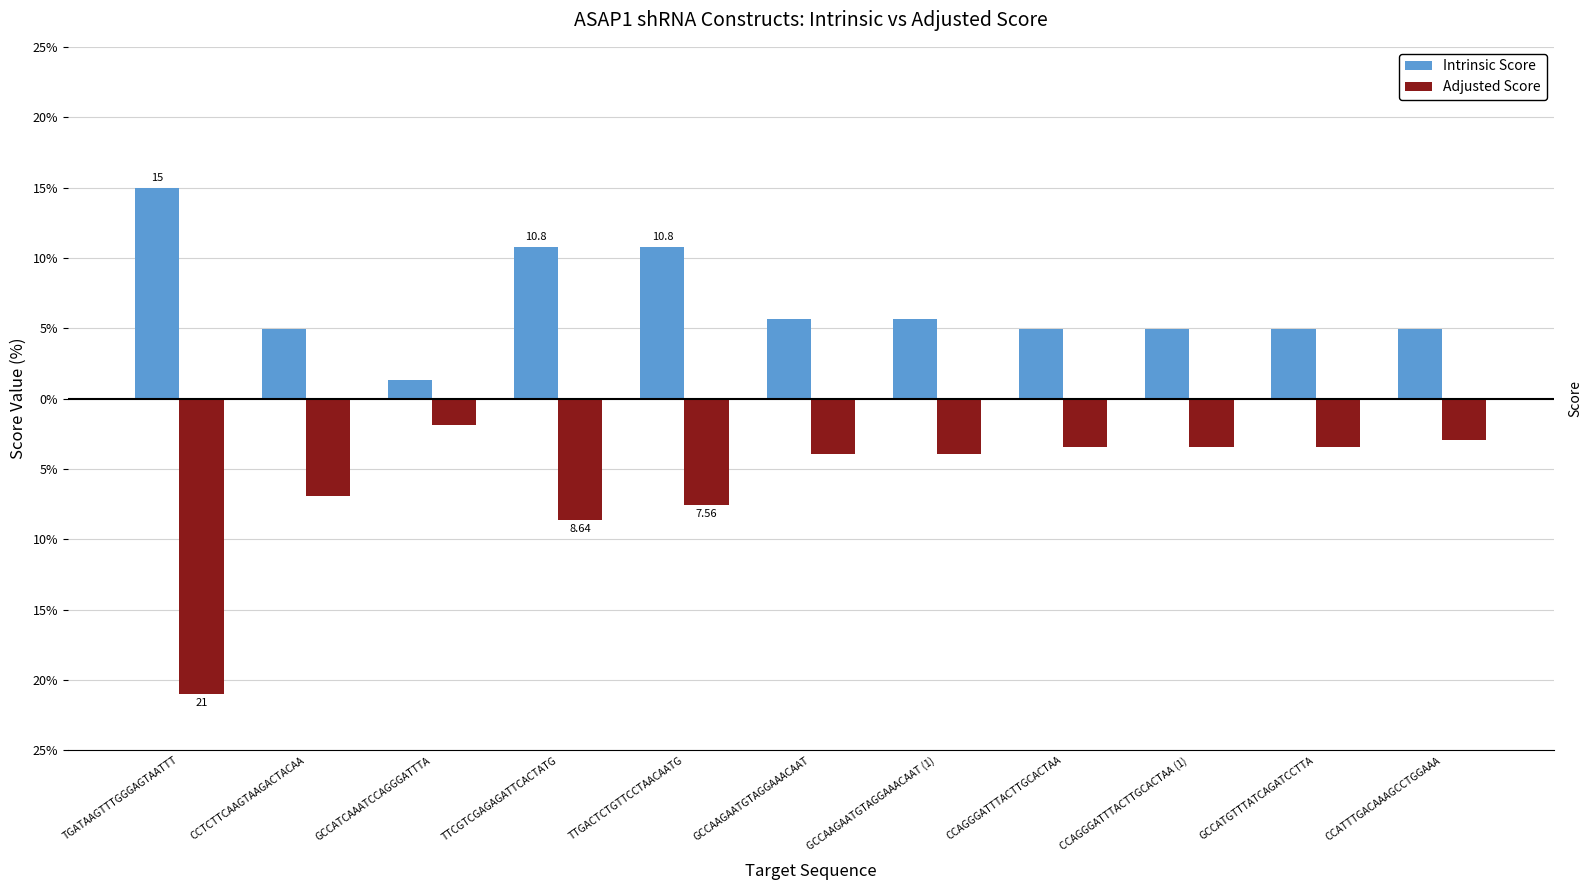

Is it true that Intrinsic Score equals 5.6 at GCCAAGAATGTAGGAAACAAT (1)?

True